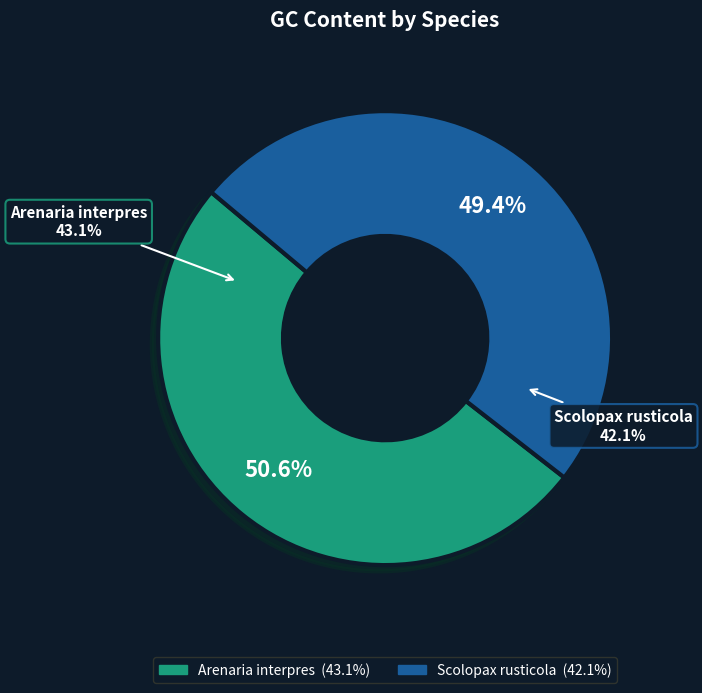

Which category has the smallest portion of the pie?

Scolopax rusticola